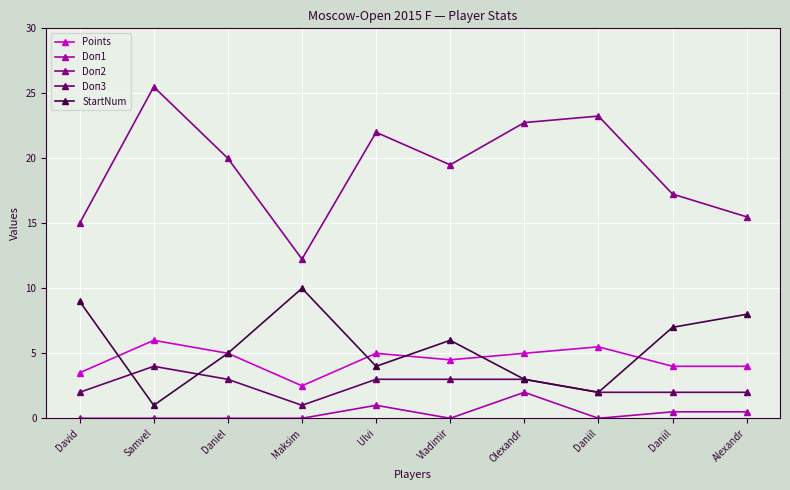

How many lines are shown in the chart?

5